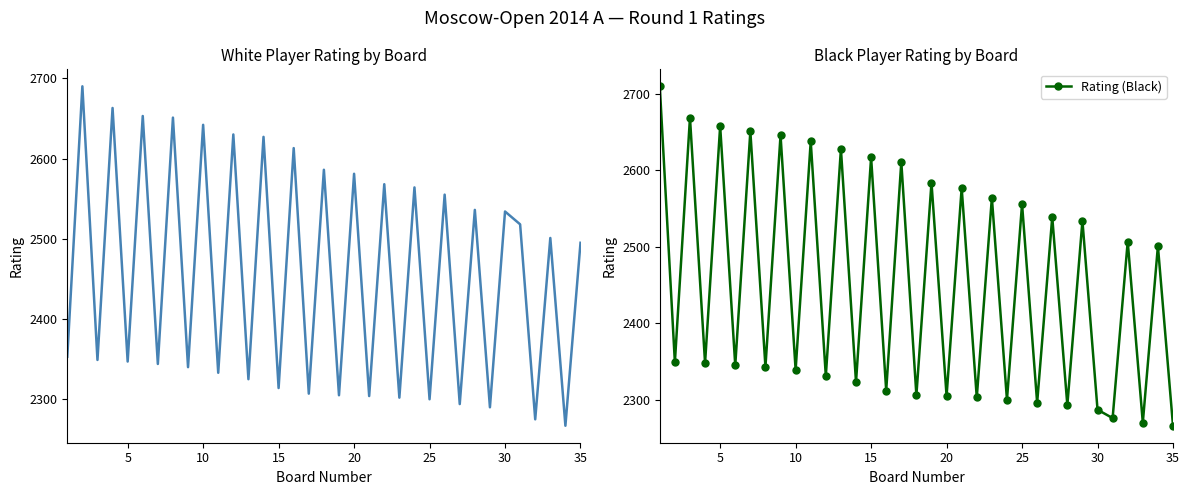

True or false: Rating (Black) has more than 2 interior local peaks.

True